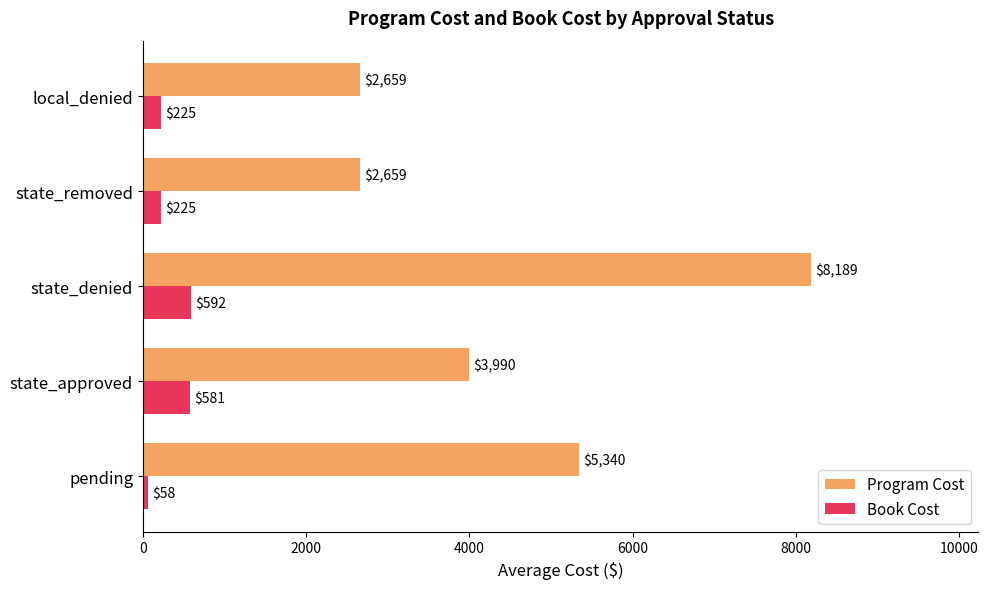

What is the average value of the Program Cost series?

4567.4